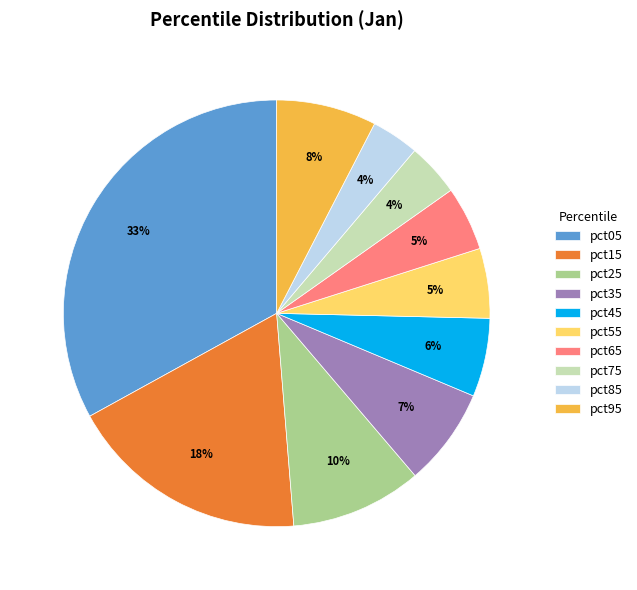

Is there a majority slice in this chart?

No